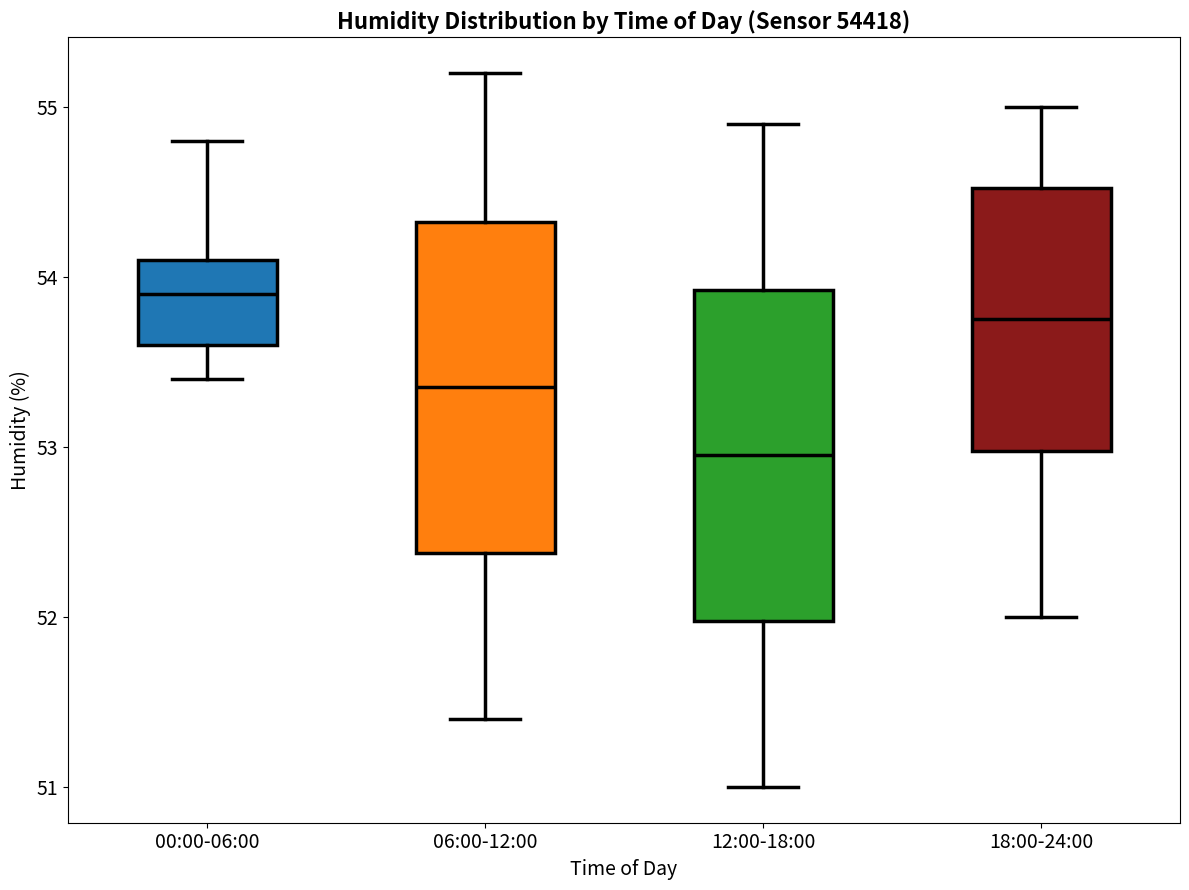

Reading left to right, read every box against the y-axis: the position of its median line, the range the box covers, and the ends of its whiskers. The values are not printed on the chart, so give them approximately, as read against the axis.

00:00-06:00: median 53.9, box 53.6 to 54.1, whiskers 53.4 to 54.8
06:00-12:00: median 53.4, box 52.4 to 54.3, whiskers 51.4 to 55.2
12:00-18:00: median 53.0, box 52.0 to 53.9, whiskers 51.0 to 54.9
18:00-24:00: median 53.8, box 53.0 to 54.5, whiskers 52.0 to 55.0